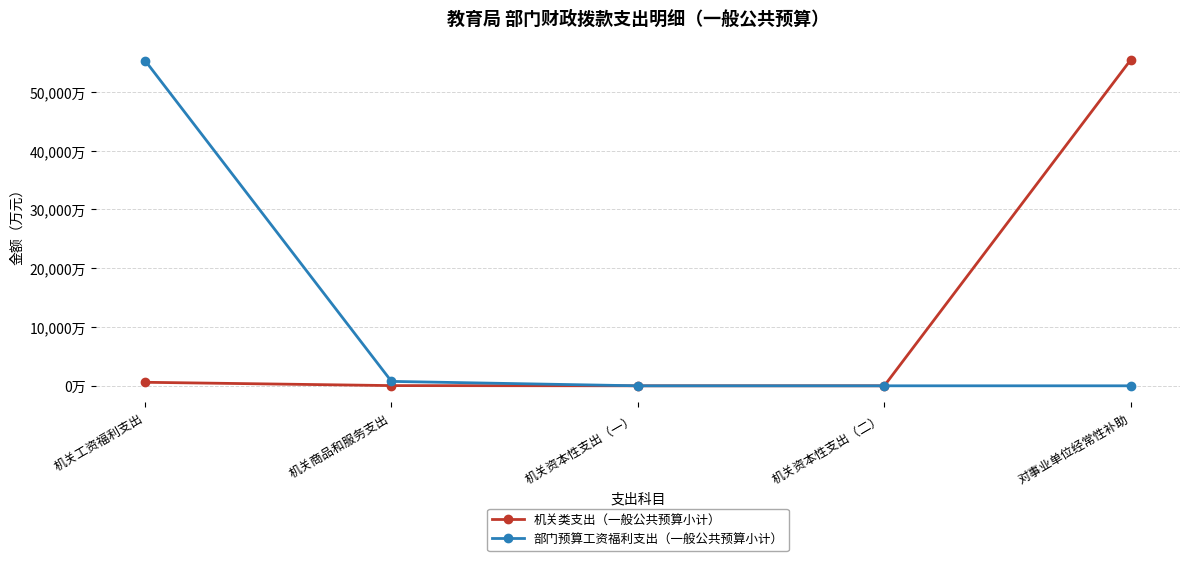

Does the chart have visible grid lines?

Yes